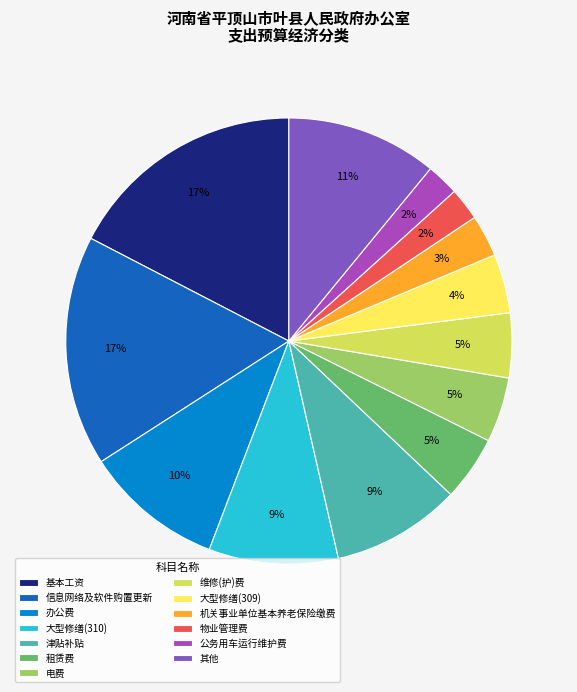

To the nearest percent, what percentage of the pie is 物业管理费?

2%